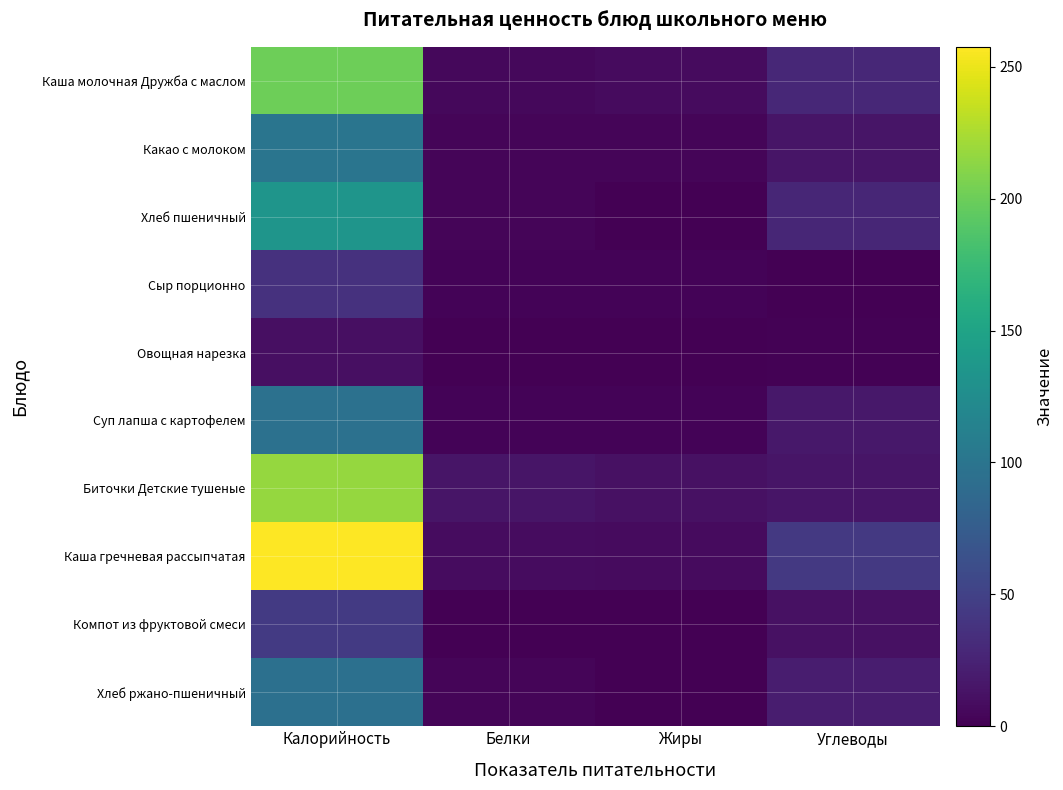

Which series has the largest range (max minus min)?

Каша гречневая рассыпчатая